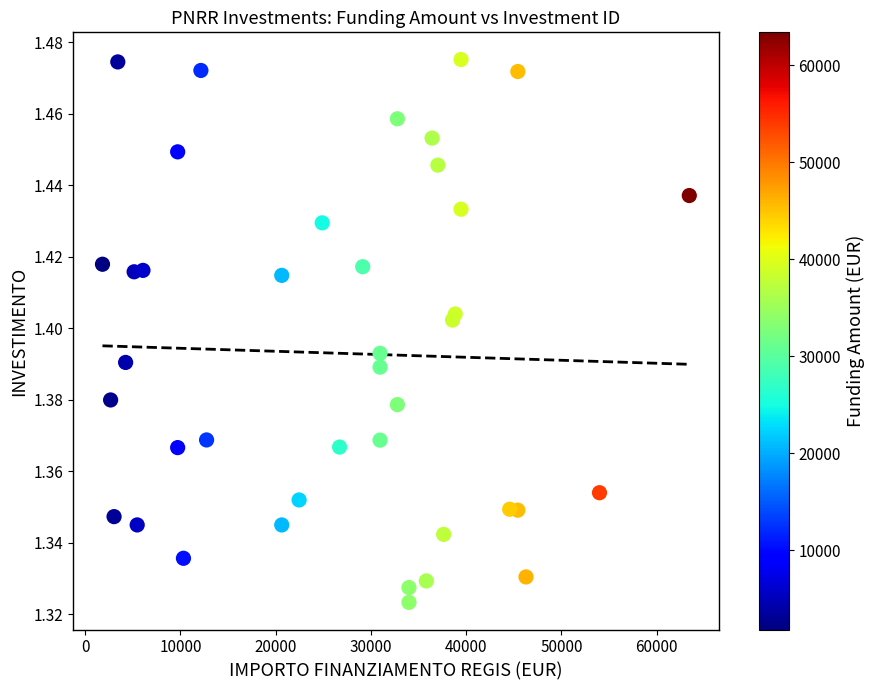

What is the range of X values (max minus min)?

61597.0